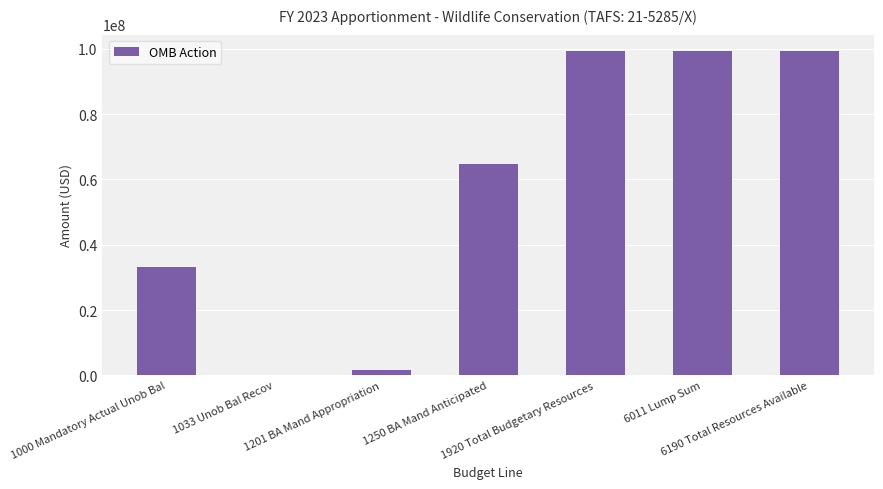

What is the change in value from 1201 BA Mand Appropriation to 1920 Total Budgetary Resources?

+97650212